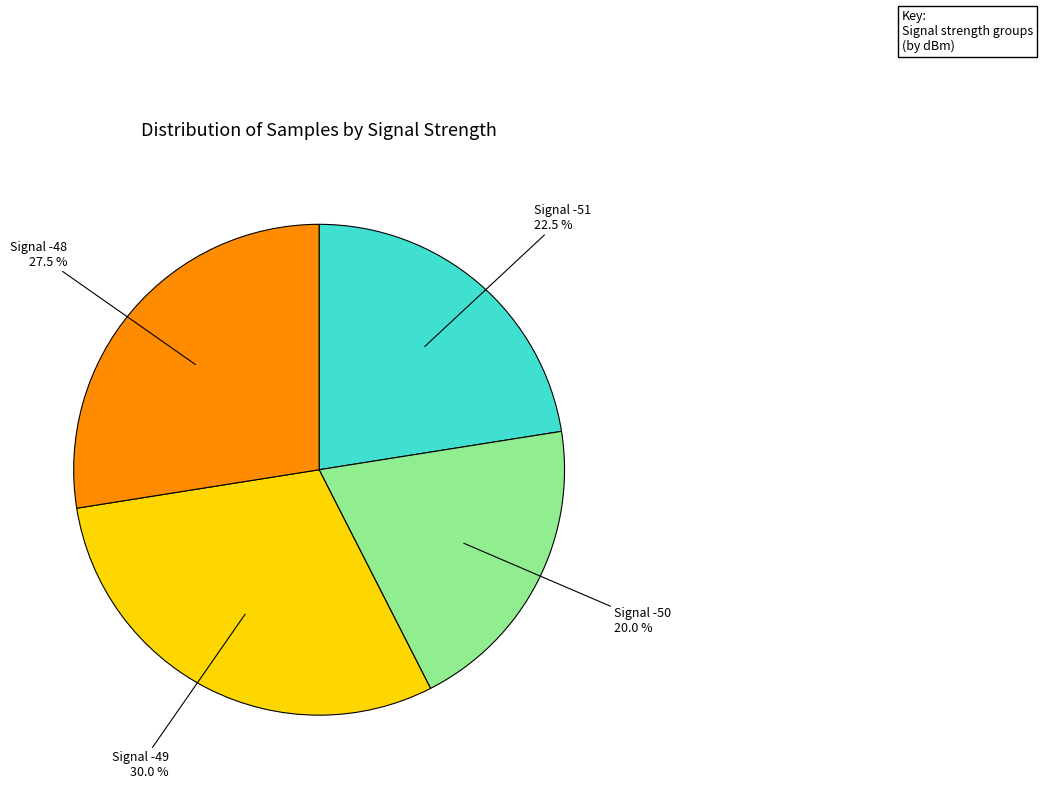

Does any single category account for the majority?

No